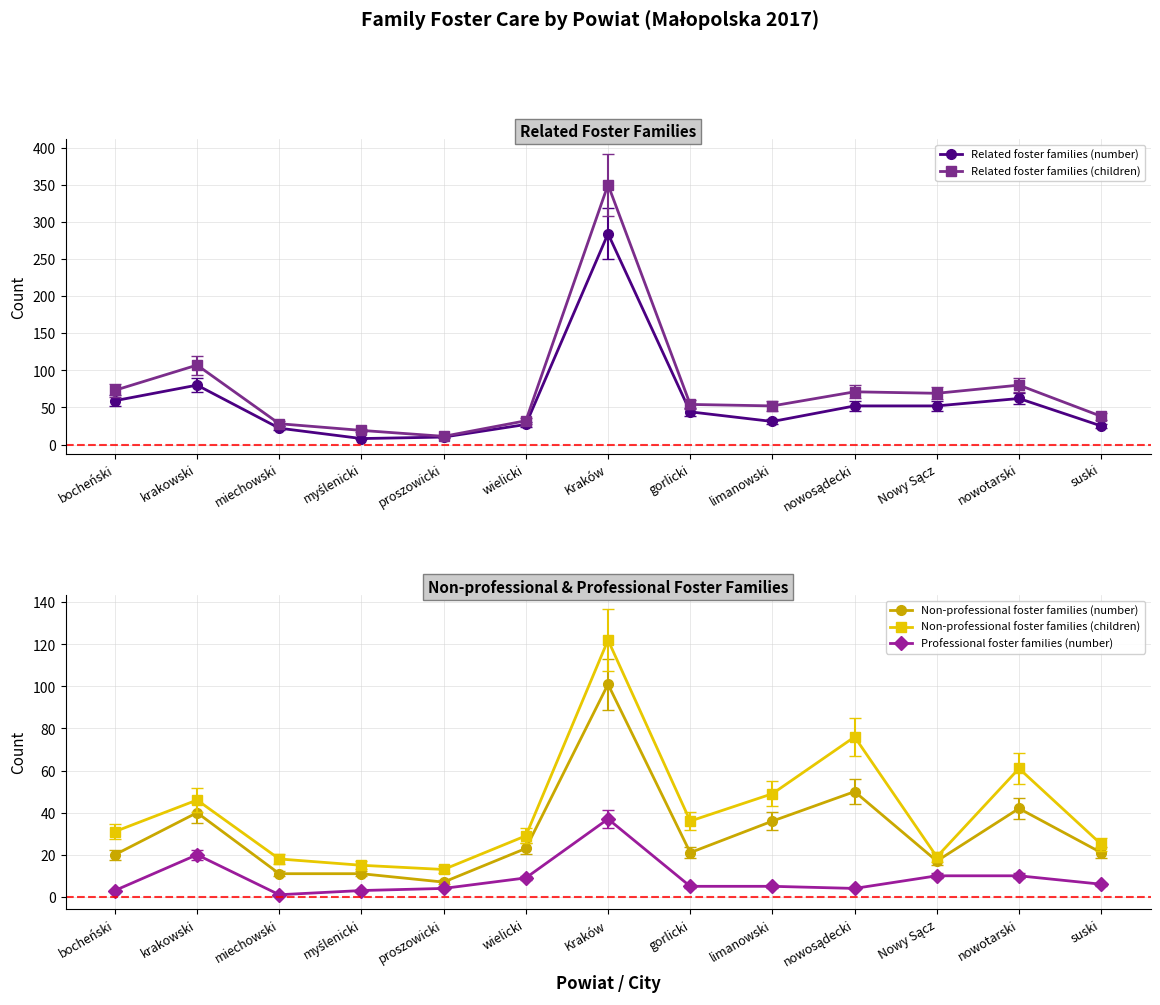

Rank the categories by Professional foster families (number) value from highest to lowest.

Kraków, krakowski, Nowy Sącz, nowotarski, wielicki, suski, gorlicki, limanowski, proszowicki, nowosądecki, bocheński, myślenicki, miechowski